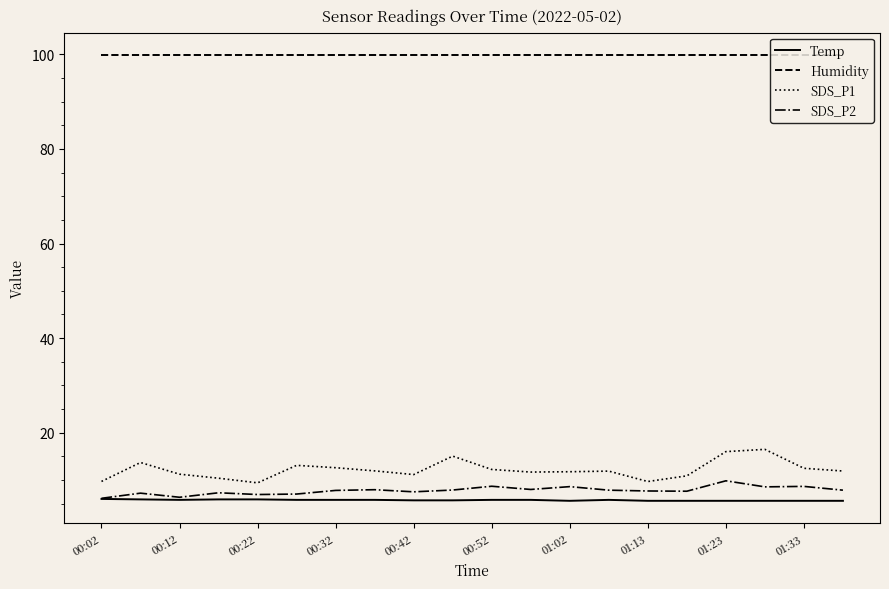

True or false: SDS_P1 and Temp intersect in this chart.

False